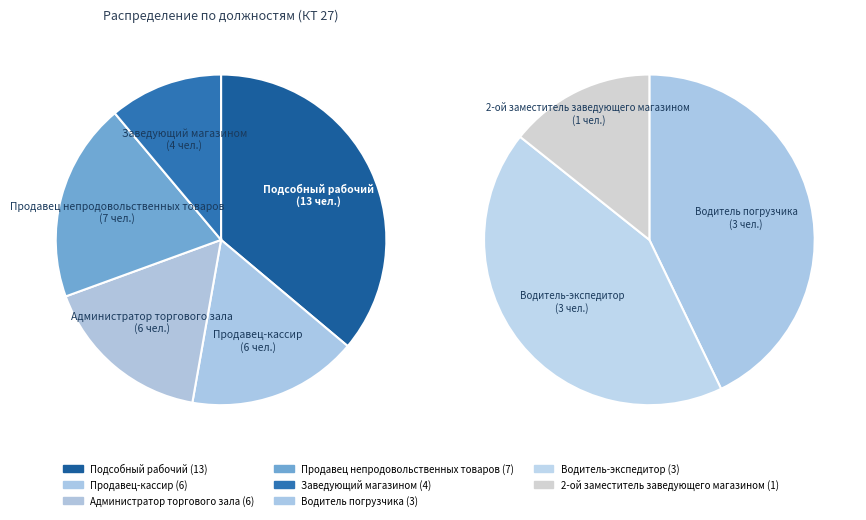

How many segments does this pie chart have?

8